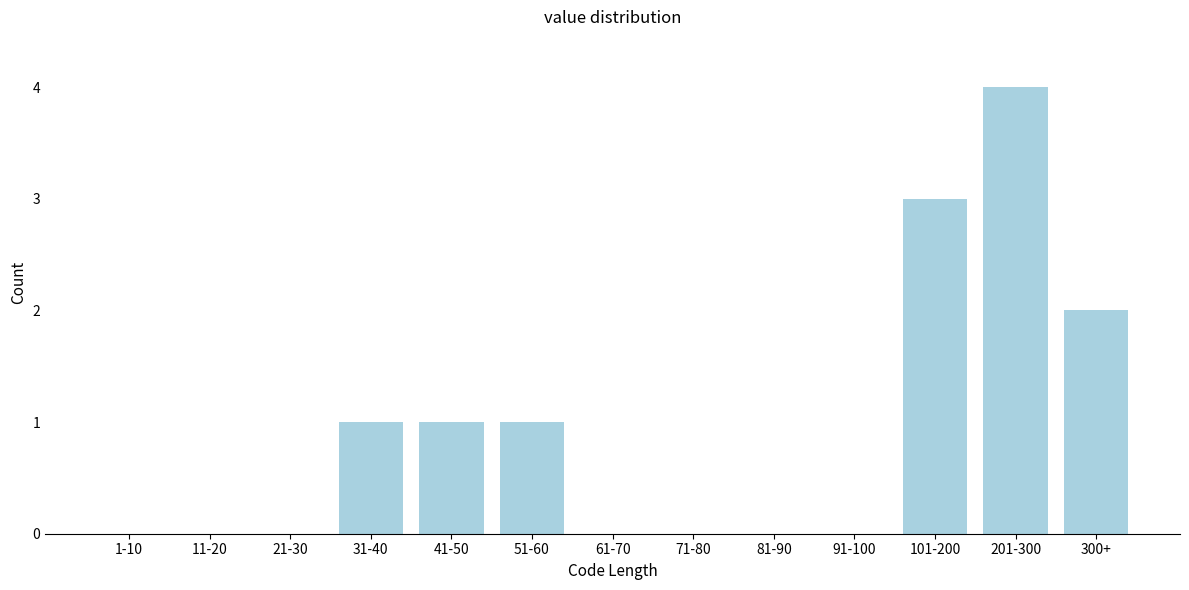

Reading right to left, transcribe all the data shown in this chart.

300+=2	201-300=4	101-200=3	91-100=0	81-90=0	71-80=0	61-70=0	51-60=1	41-50=1	31-40=1	21-30=0	11-20=0	1-10=0